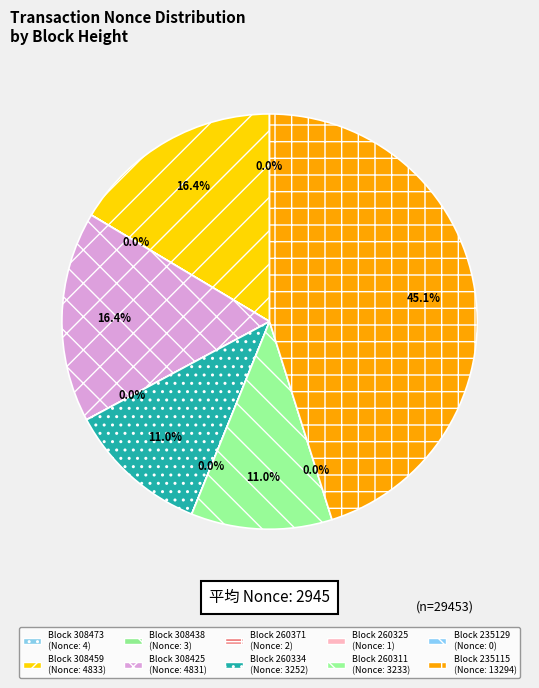

Is it true that 235115 is 38% of the pie?

False